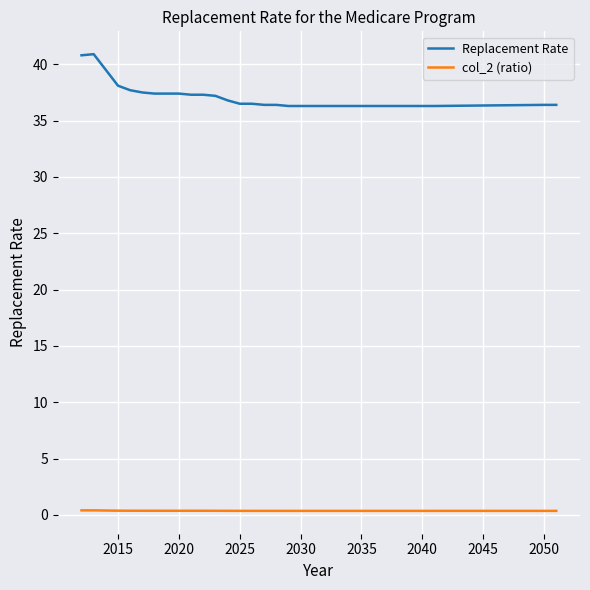

True or false: Replacement Rate and col_2 (ratio) intersect in this chart.

False